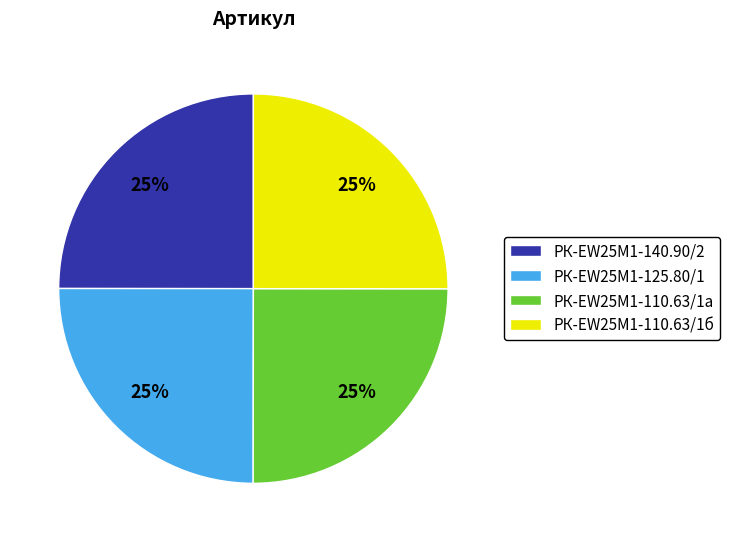

The РК-EW25M1-140.90/2 slice represents 13% of the pie. True or false?

False